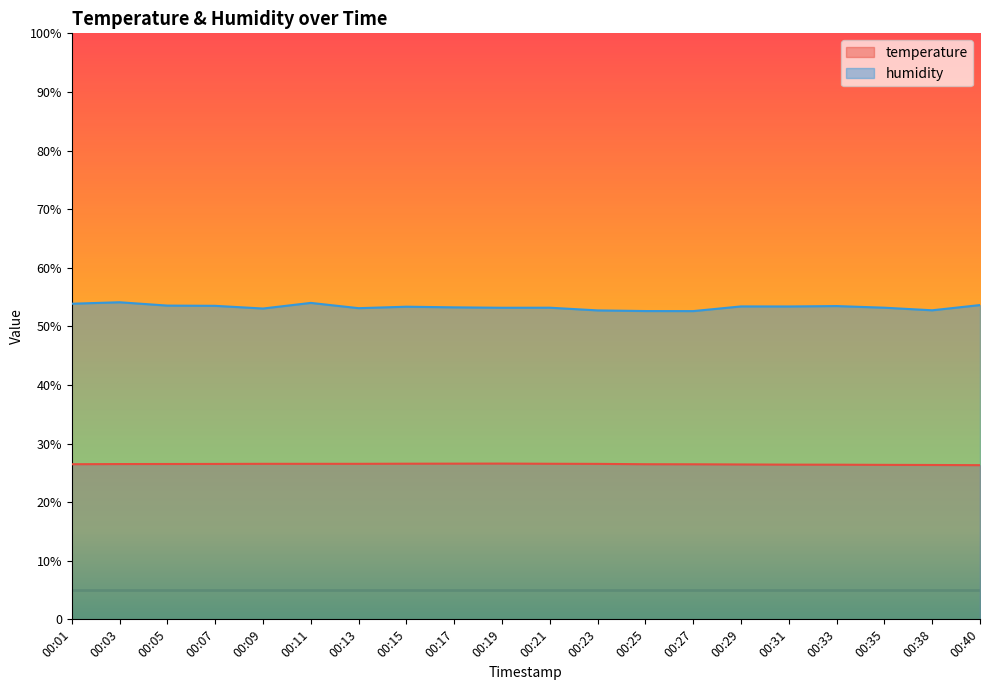

Reading left to right, extract all data points from this chart.

temperature: 00:01=26.5	00:03=26.5	00:05=26.5	00:07=26.5	00:09=26.5	00:11=26.5	00:13=26.5	00:15=26.6	00:17=26.6	00:19=26.6	00:21=26.6	00:23=26.5	00:25=26.5	00:27=26.5	00:29=26.4	00:31=26.4	00:33=26.4	00:35=26.4	00:38=26.3	00:40=26.3
humidity: 00:01=53.9	00:03=54.1	00:05=53.5	00:07=53.5	00:09=53.0	00:11=54.0	00:13=53.1	00:15=53.4	00:17=53.2	00:19=53.2	00:21=53.2	00:23=52.7	00:25=52.6	00:27=52.6	00:29=53.4	00:31=53.4	00:33=53.5	00:35=53.2	00:38=52.7	00:40=53.6